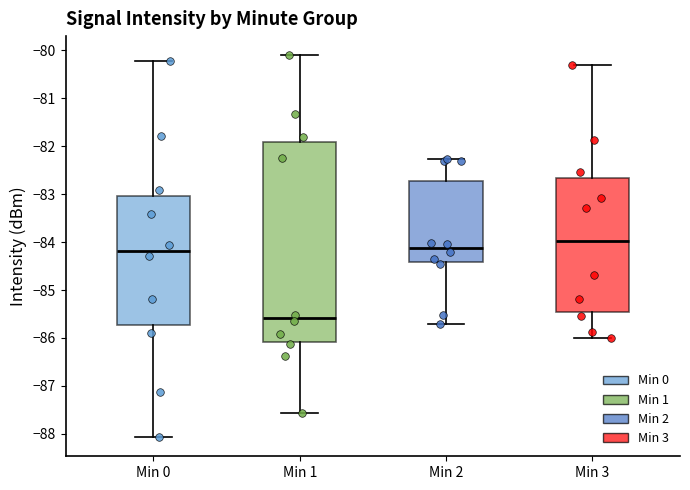

Comparing the boxes themselves (not the whiskers), which one is the tallest?

Min 1